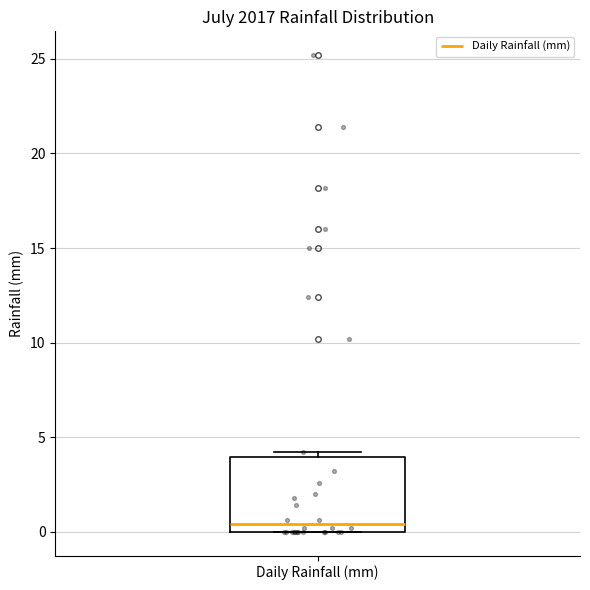

Where is the upper edge of the box for Daily Rainfall (mm) on the y-axis? The values are not printed on the chart, so give them approximately, as read against the axis.

4.0